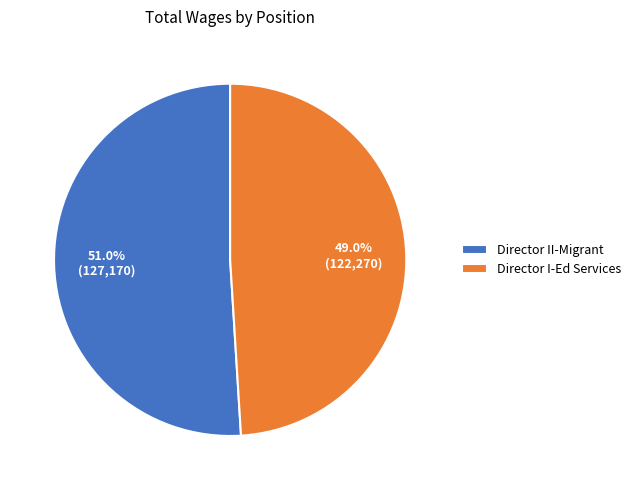

Rank the categories by value from lowest to highest.

Director I-Ed Services, Director II-Migrant